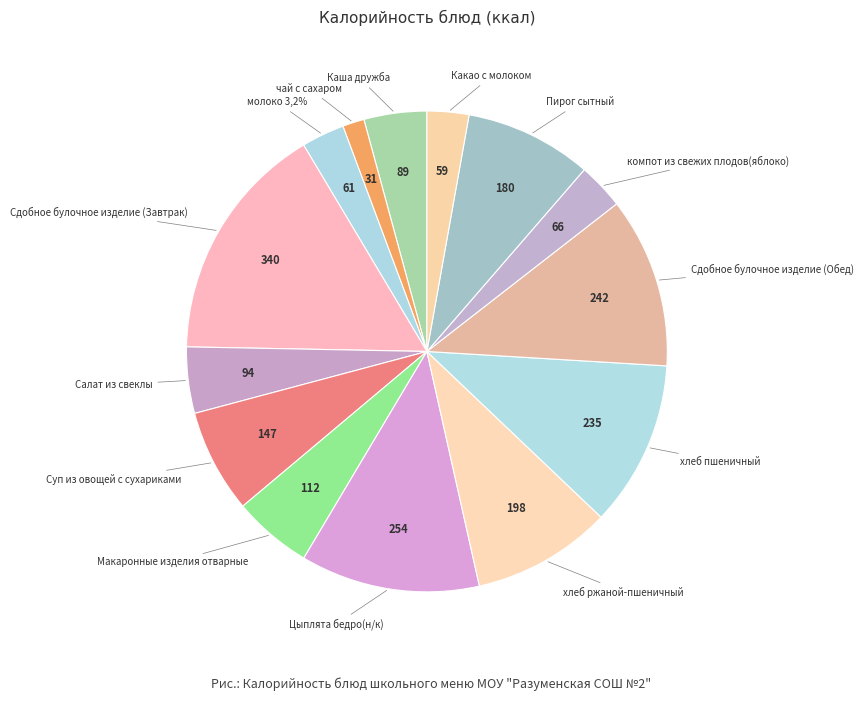

Does компот из свежих плодов(яблоко) account for over 50% of the chart?

No